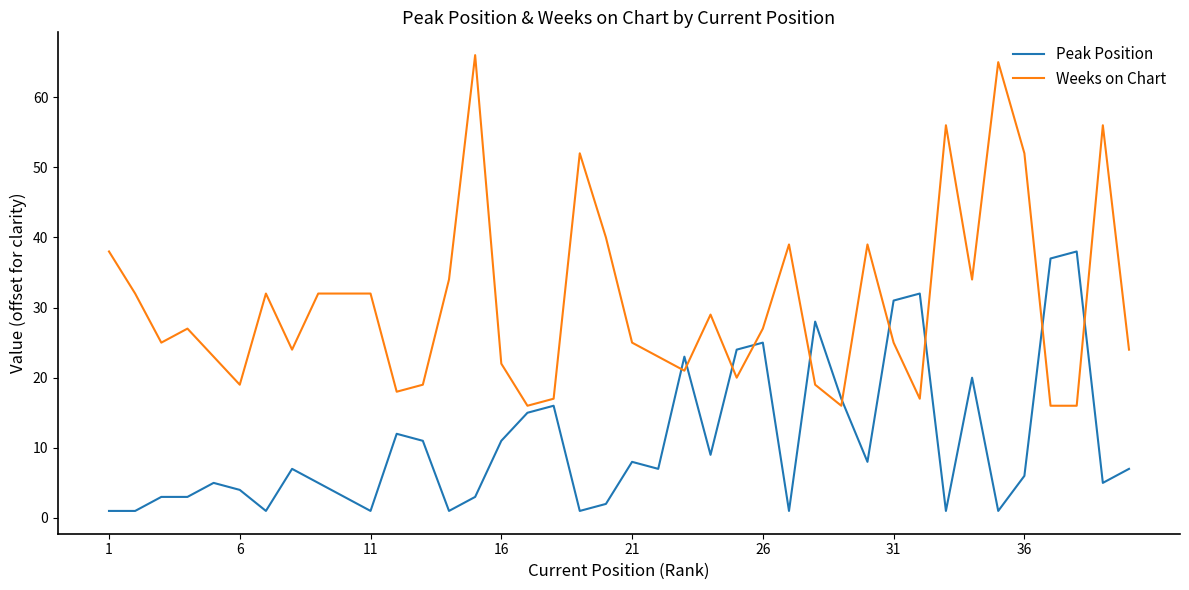

How many lines are shown in the chart?

2